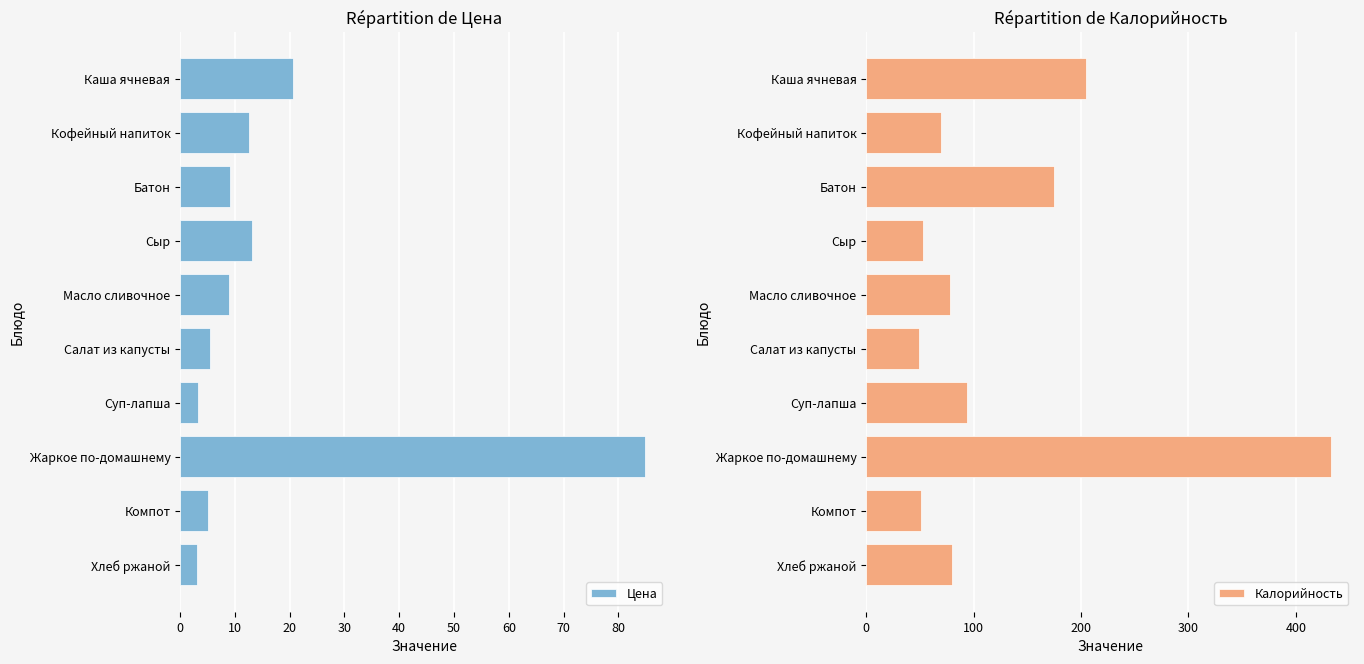

Where is Цена nearest to the value 43?

Каша ячневая